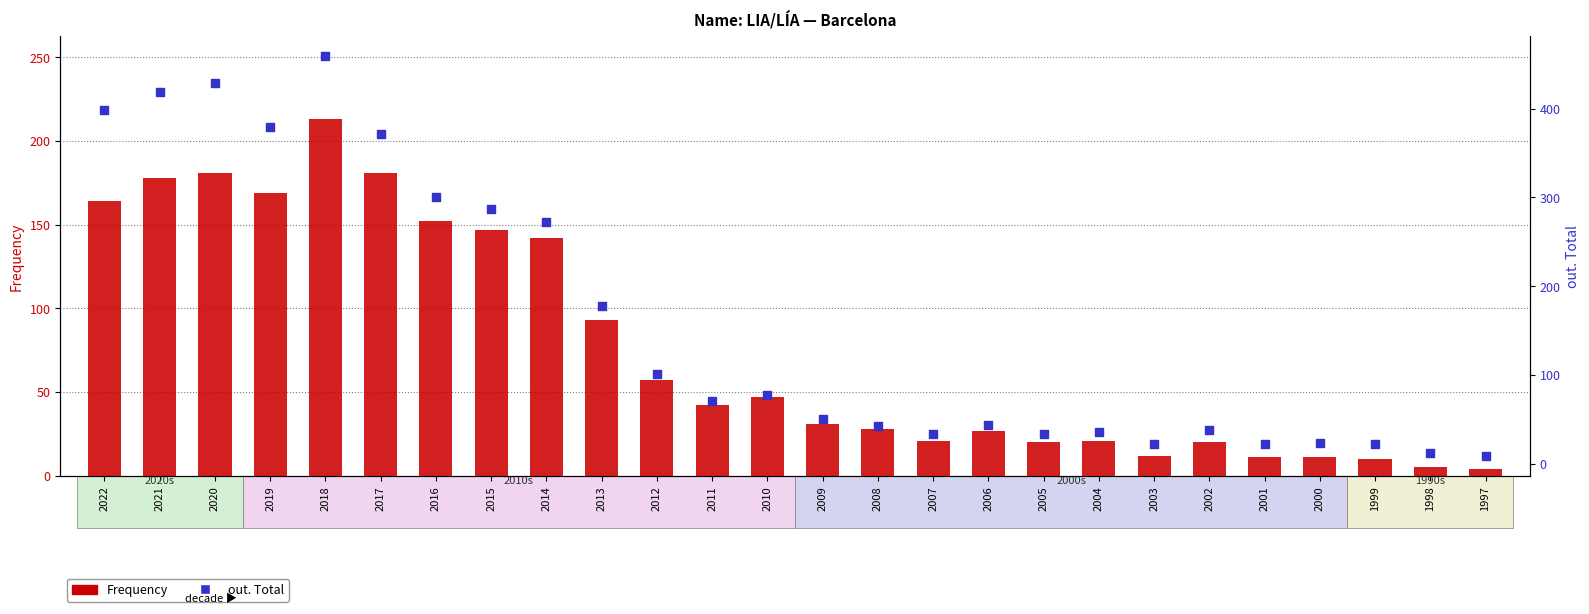

What are all the series names shown in the legend?

Frequency, out. Total